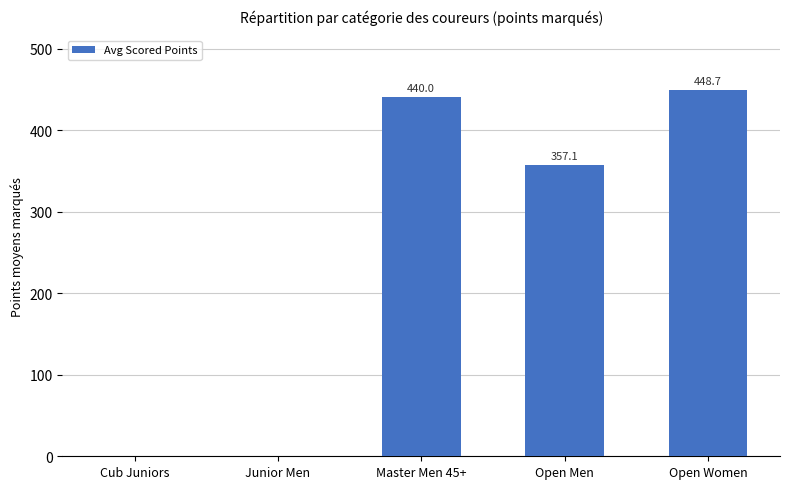

Reading right to left, what are all the values shown in this chart?

448.7	357.1	440.0	0.0	0.0